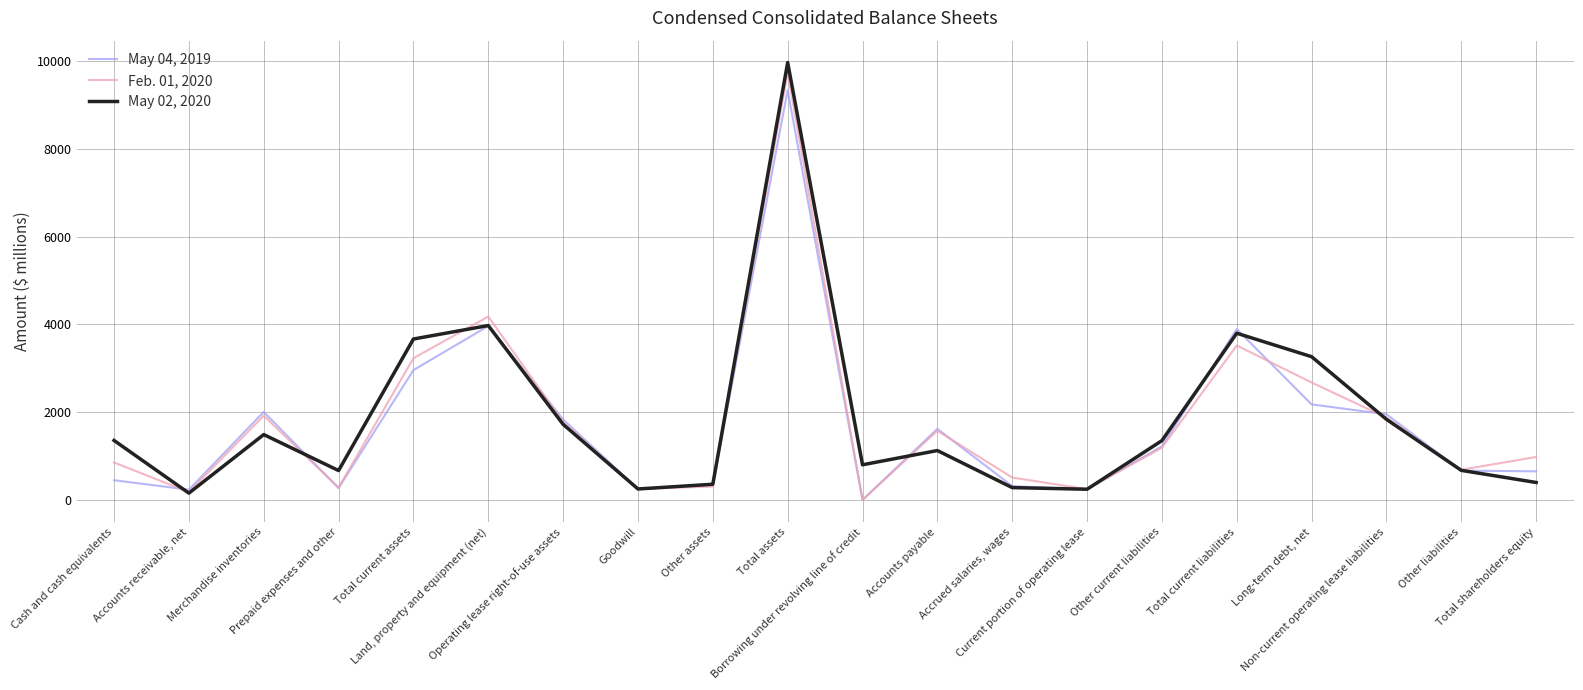

List the series in order of their peak value, highest first.

May 02, 2020, Feb. 01, 2020, May 04, 2019